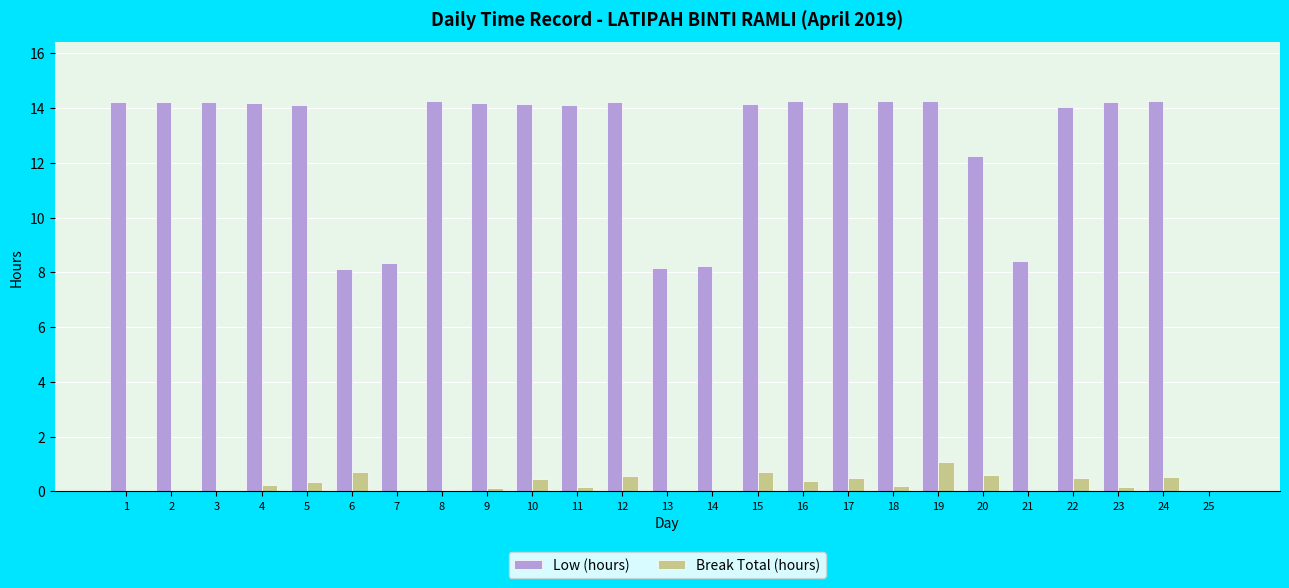

What is the sum of all Break Total (hours) values?

7.3